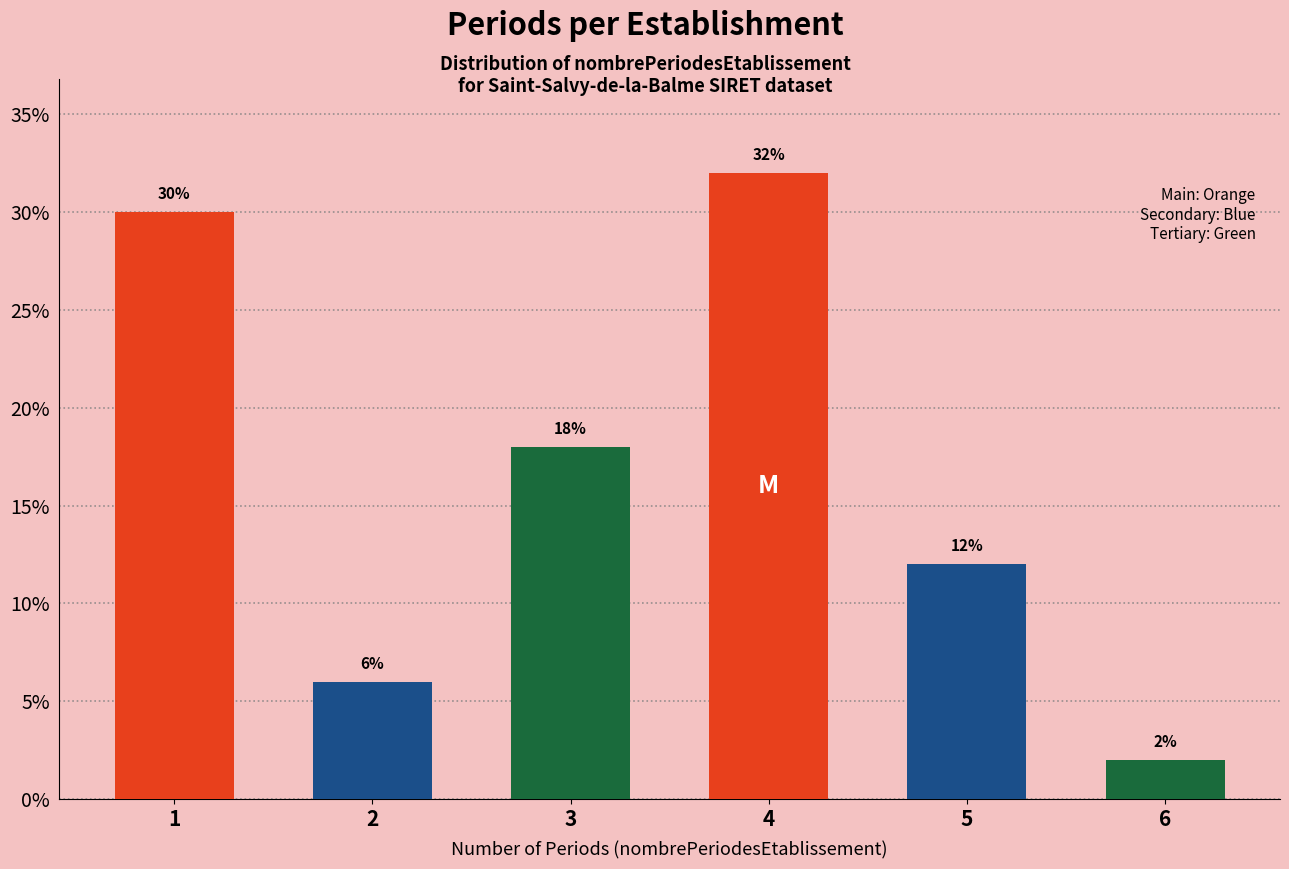

Reading right to left, what are all the values shown in this chart?

6=2	5=12	4=32	3=18	2=6	1=30